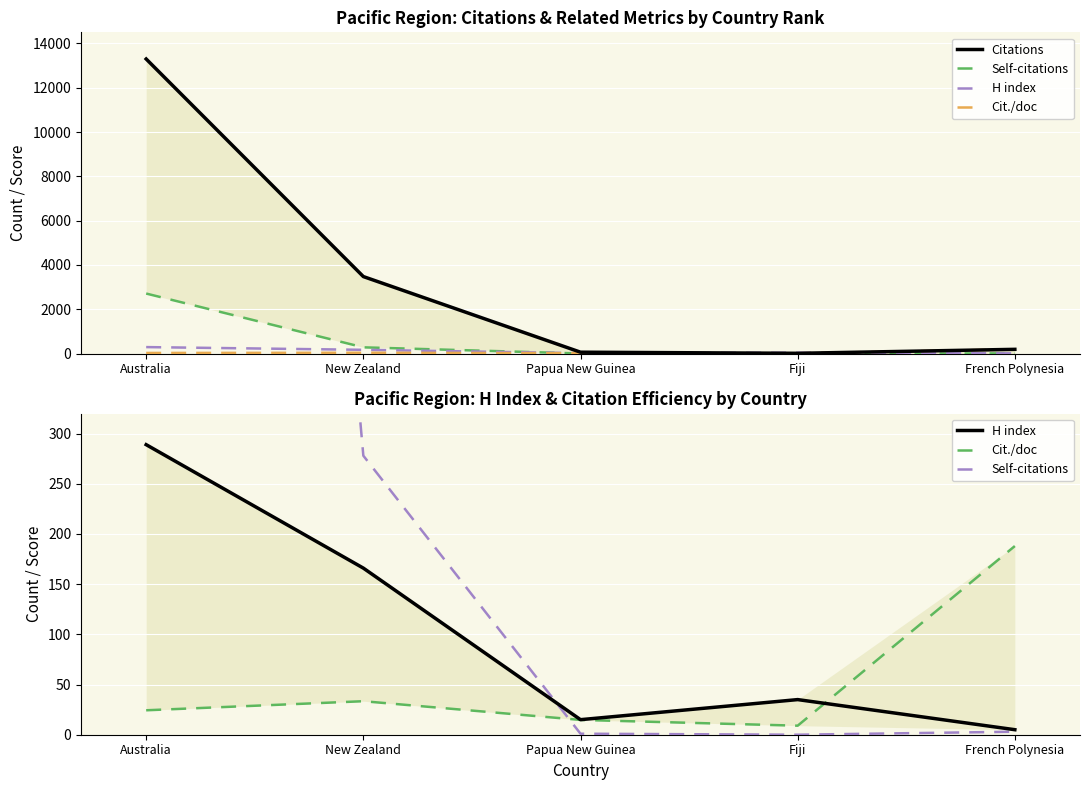

Count the number of categories in the chart.

5